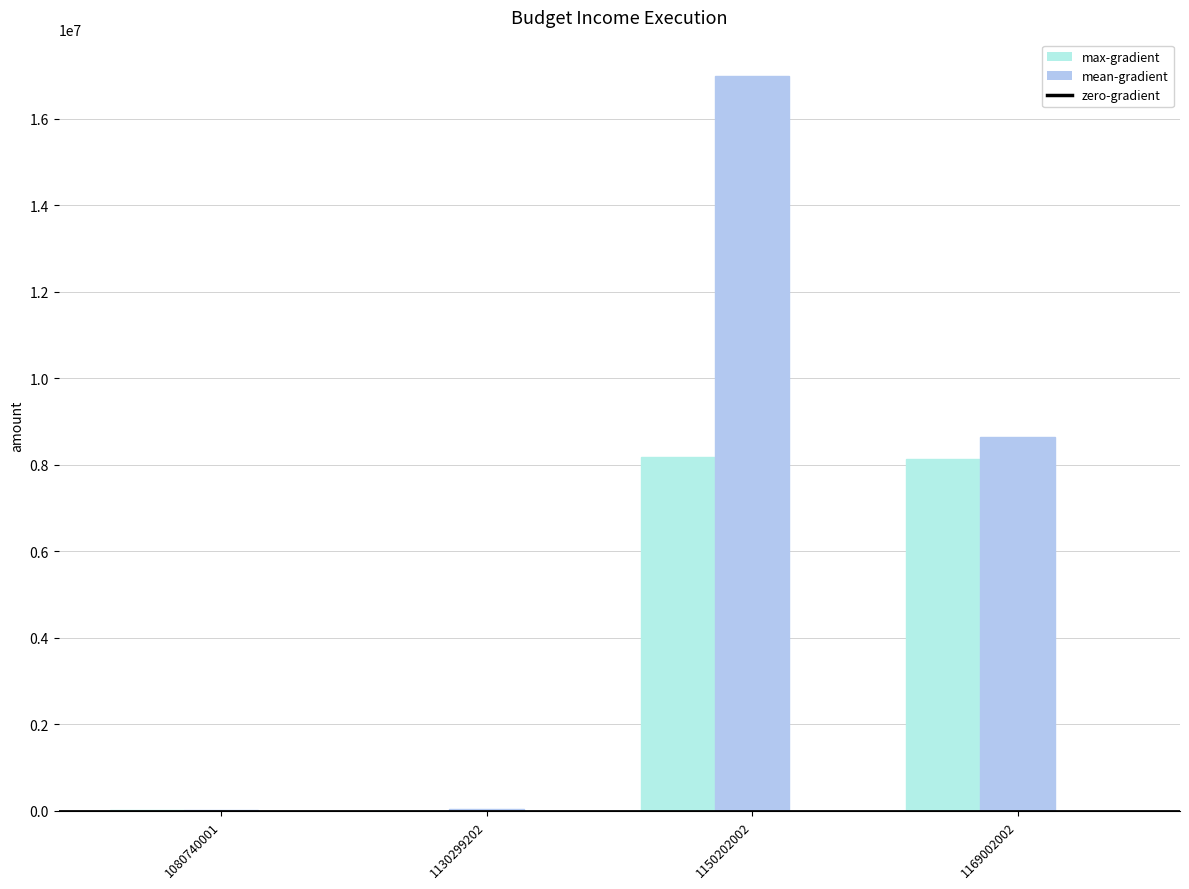

Does the chart contain stacked bars?

No